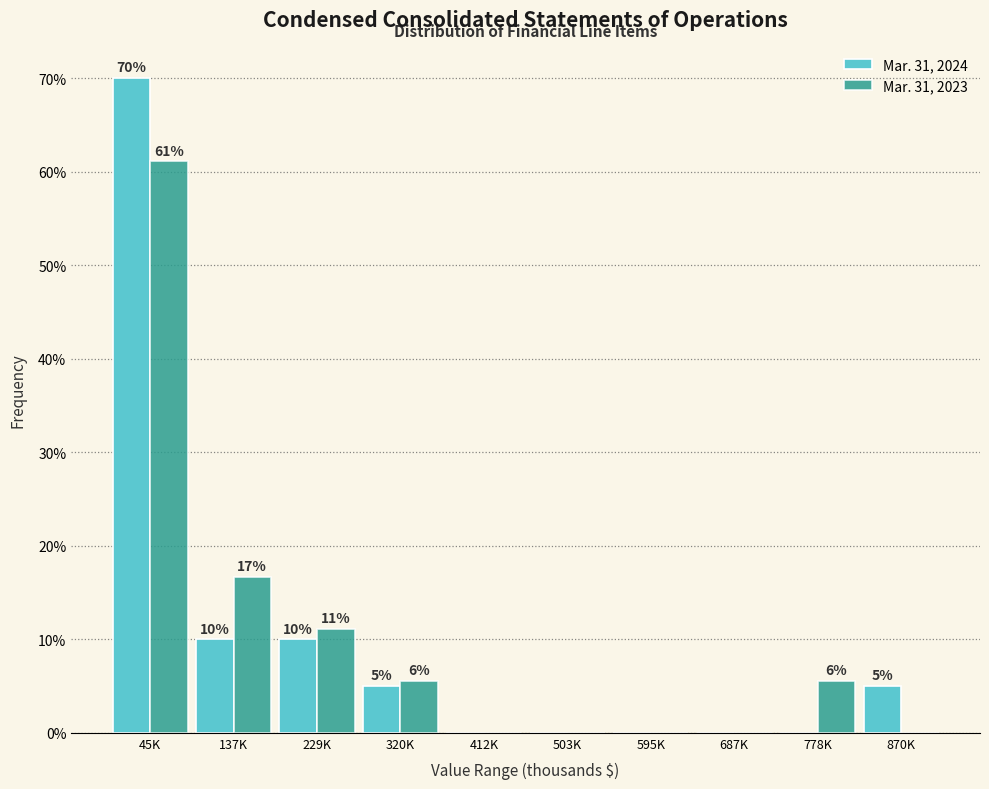

Is the value of Mar. 31, 2024 at 870K greater than the value of Mar. 31, 2023 at 320K?

No